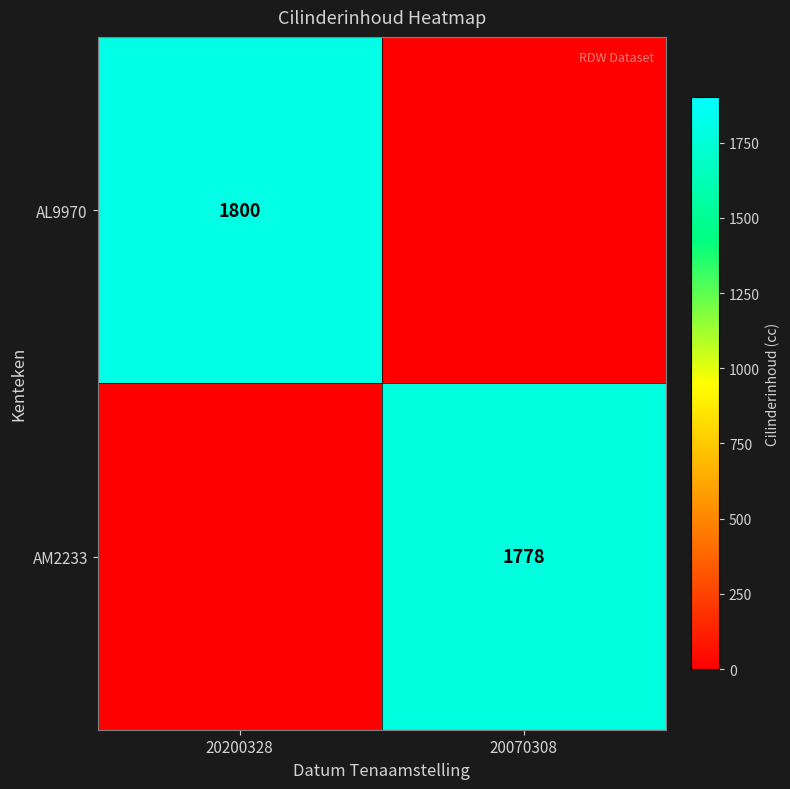

Between 20200328 and 20070308, which is larger?

20200328